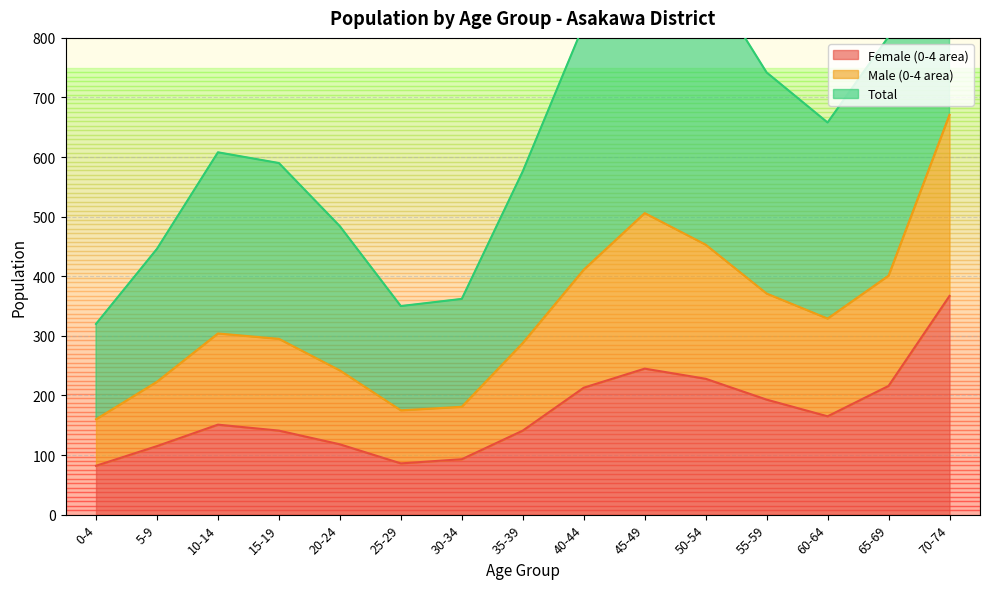

Reading right to left, transcribe all the data shown in this chart.

Female (0-4 area): 70-74=367	65-69=216	60-64=165	55-59=193	50-54=228	45-49=245	40-44=213	35-39=141	30-34=93	25-29=86	20-24=118	15-19=141	10-14=151	5-9=115	0-4=82
Male (0-4 area): 70-74=671	65-69=401	60-64=329	55-59=371	50-54=453	45-49=506	40-44=411	35-39=288	30-34=181	25-29=175	20-24=242	15-19=295	10-14=304	5-9=223	0-4=160
Total: 70-74=1342	65-69=802	60-64=658	55-59=742	50-54=906	45-49=1012	40-44=822	35-39=576	30-34=362	25-29=350	20-24=484	15-19=590	10-14=608	5-9=446	0-4=320